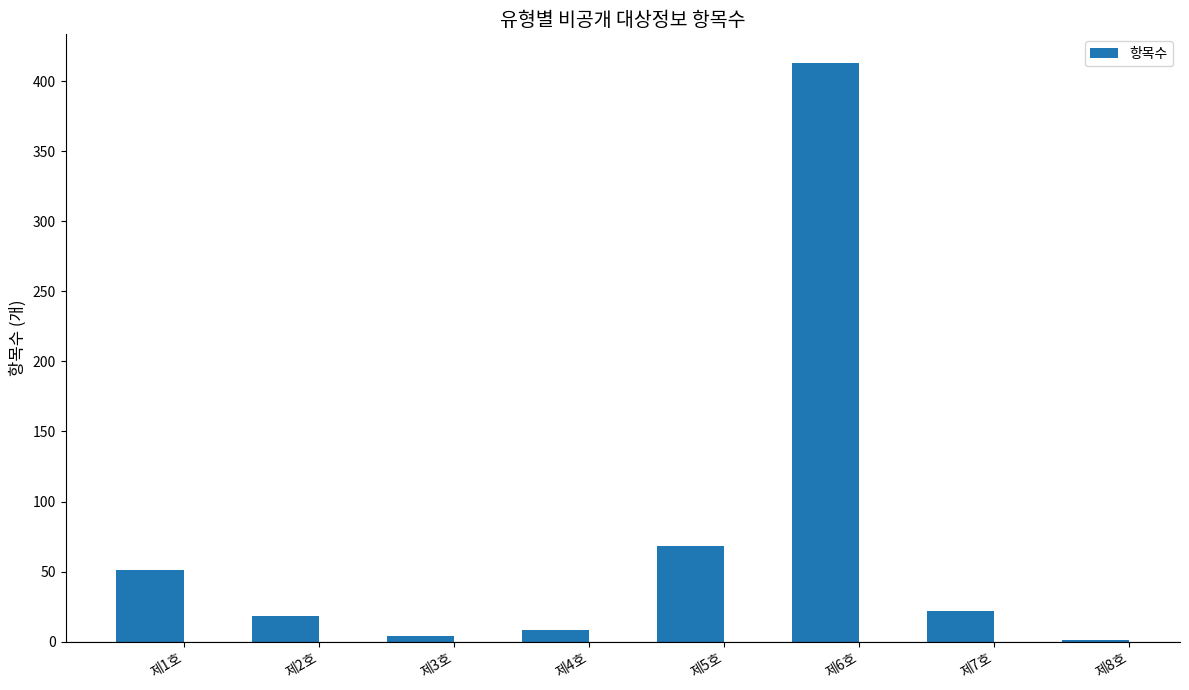

How many distinct data groups are displayed?

1